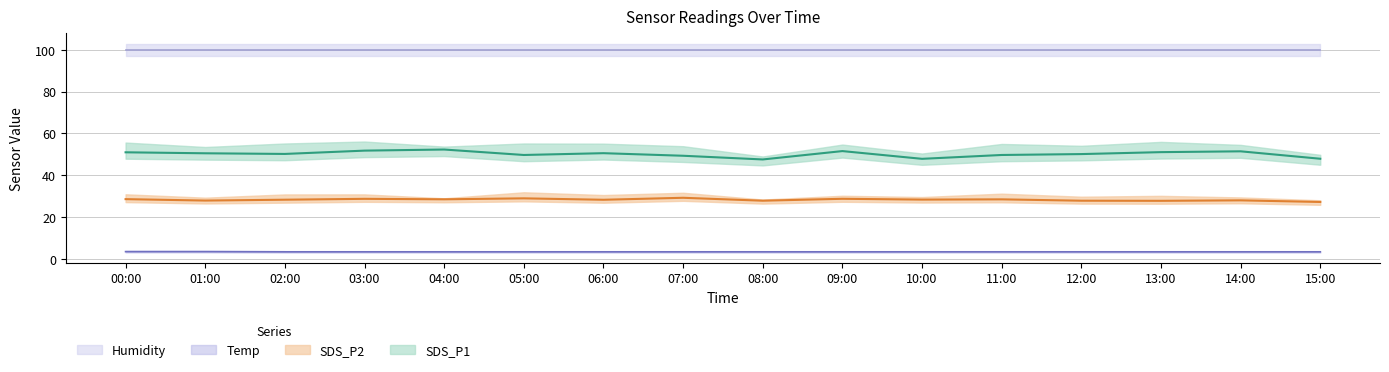

Which series has the largest total across all categories?

SDS_P1